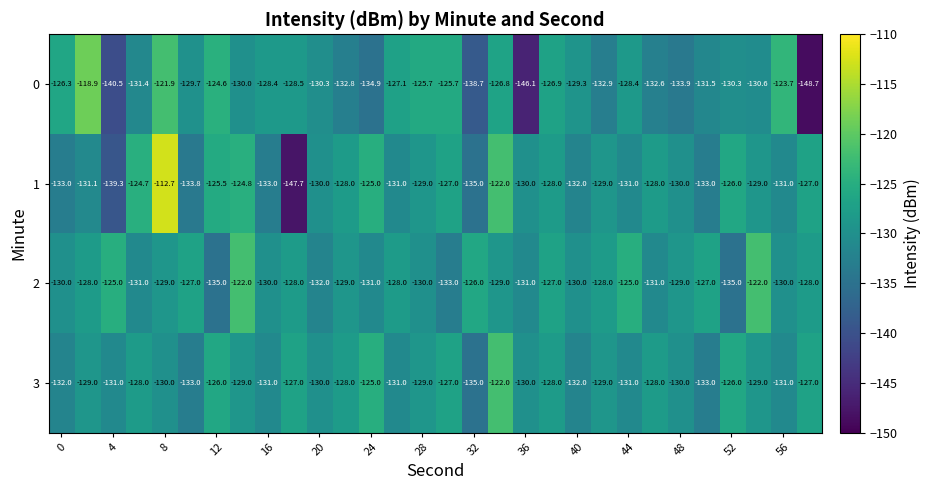

Rank the series by their average value, from lowest to highest.

0, 1, 3, 2